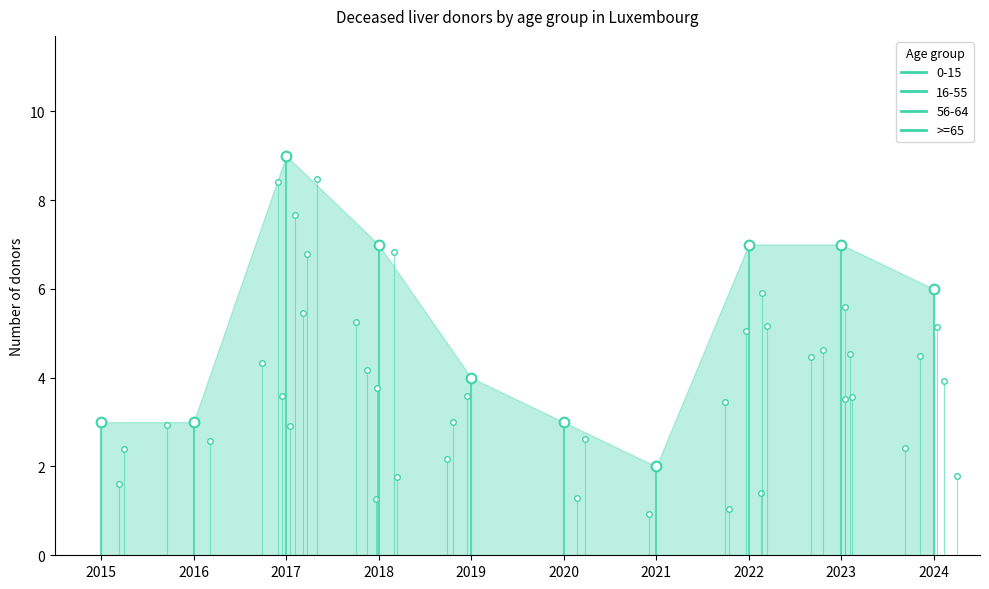

Is it true that 16-55 equals 3 at 2015?

False